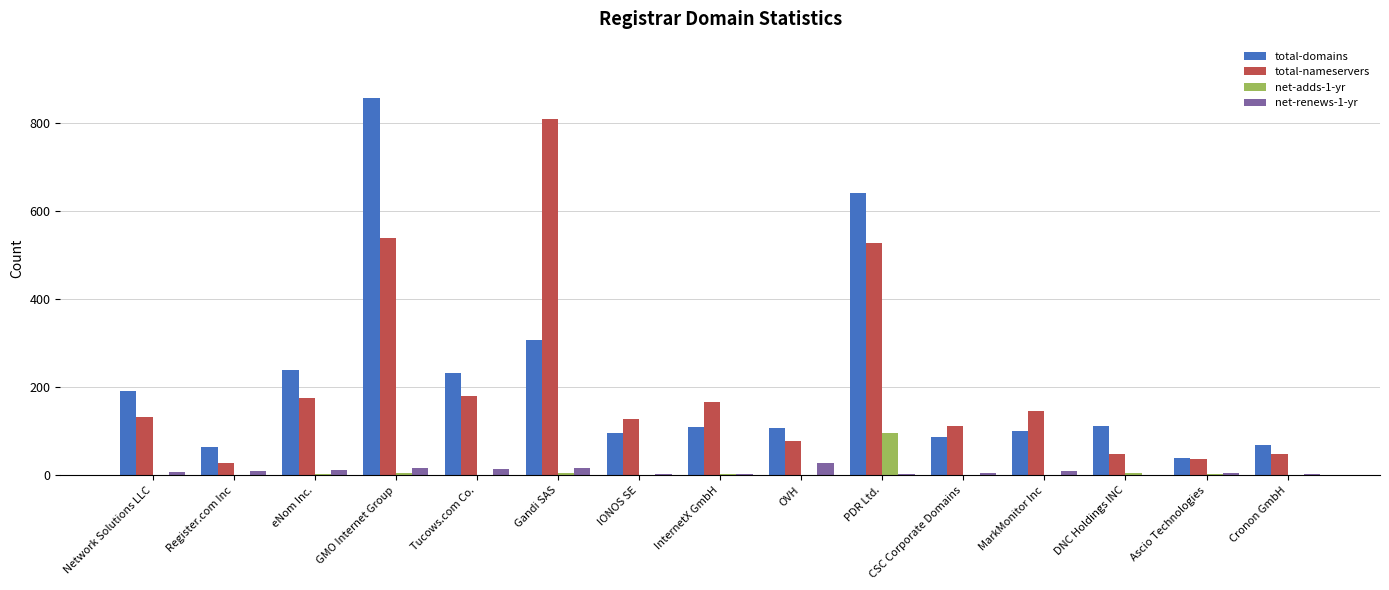

What value does the total-nameservers series have at MarkMonitor Inc?

147